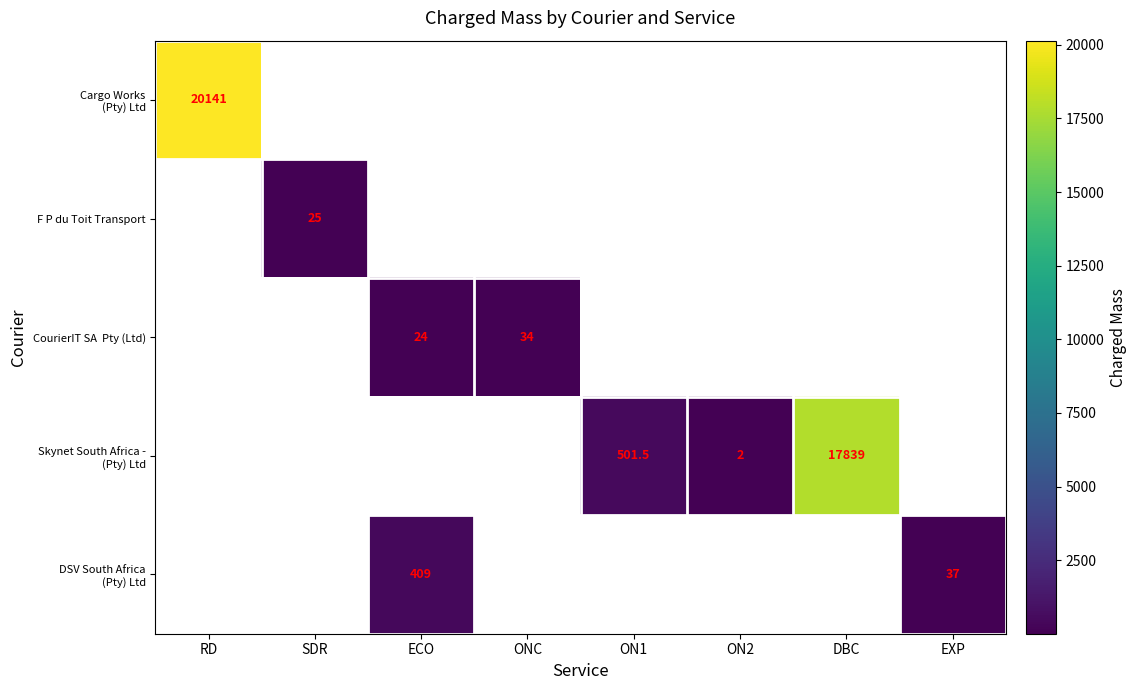

What is the smallest value displayed?

2.0